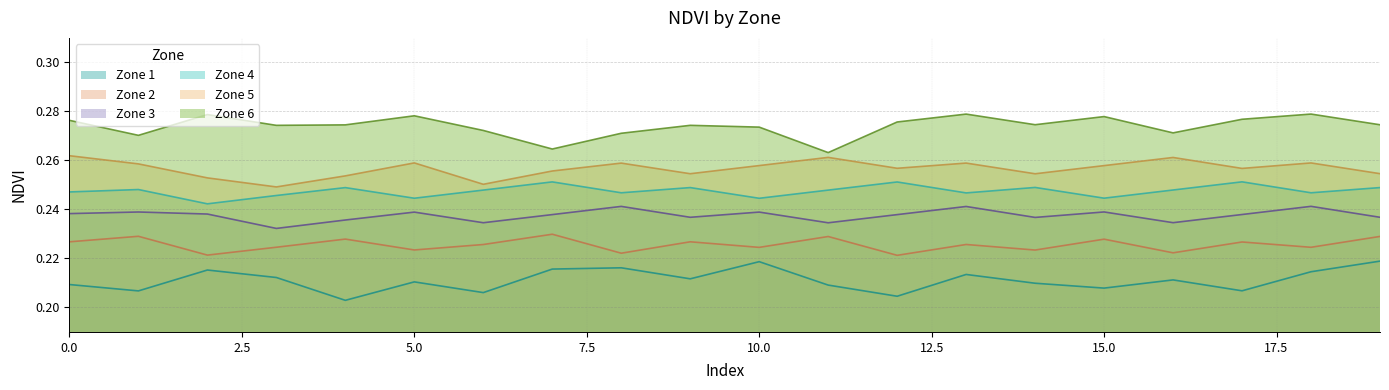

Which series has the largest range (max minus min)?

Zone 1